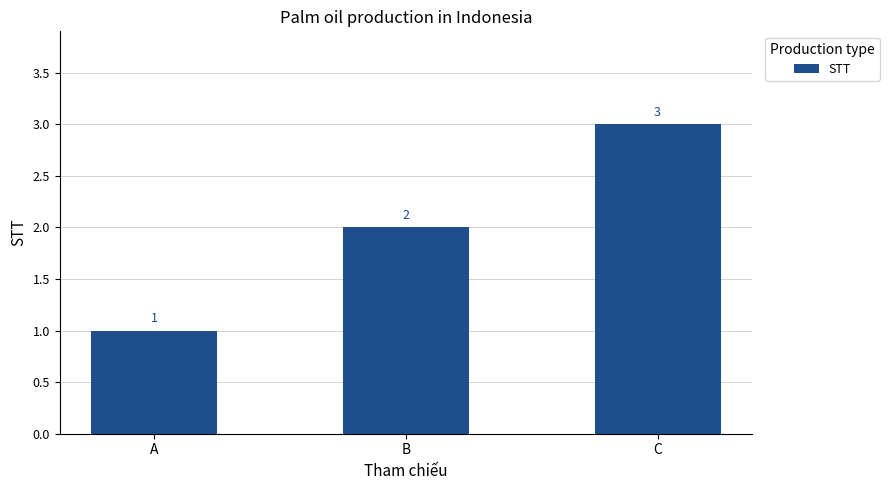

Are the bars horizontal?

No